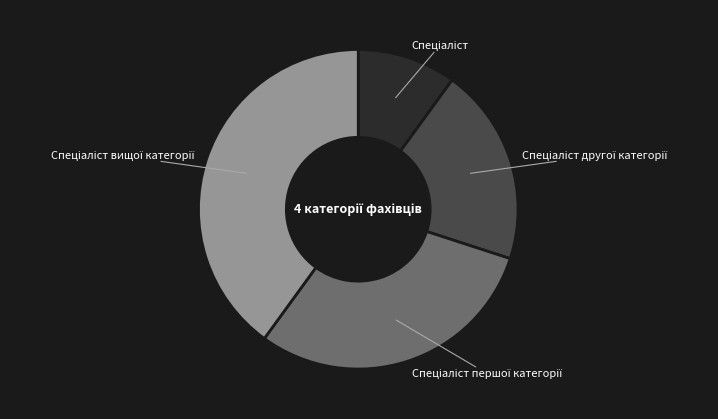

Is there any slice that represents more than half of the pie?

No